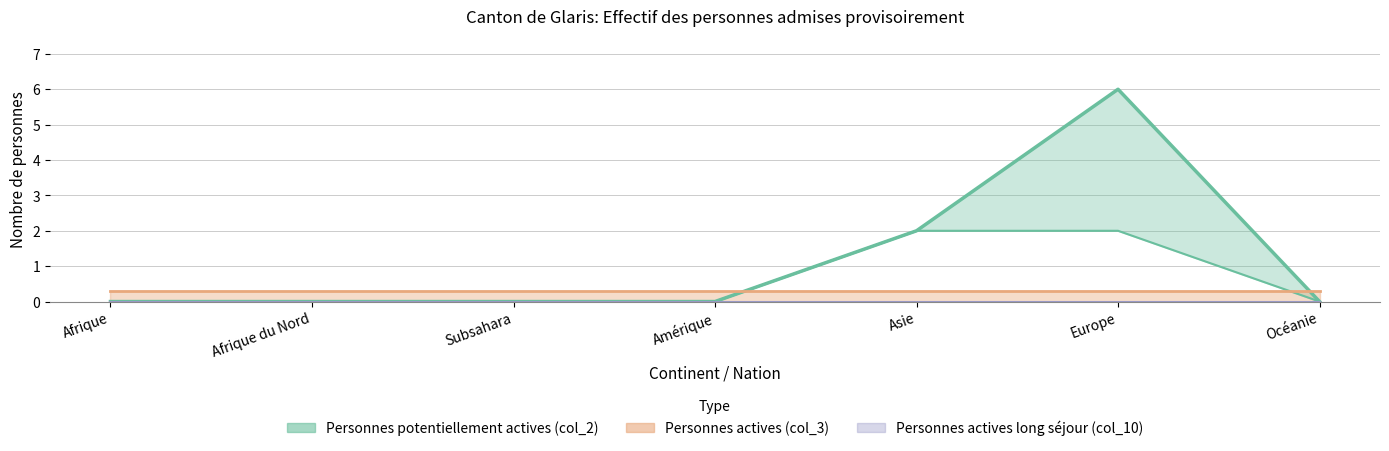

Which series has the largest total across all categories?

Personnes potentiellement actives (col_2)